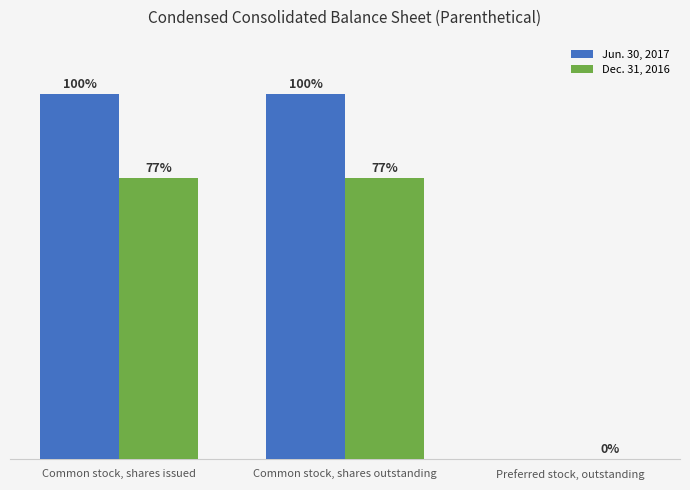

What are all the series names shown in the legend?

Jun. 30, 2017, Dec. 31, 2016